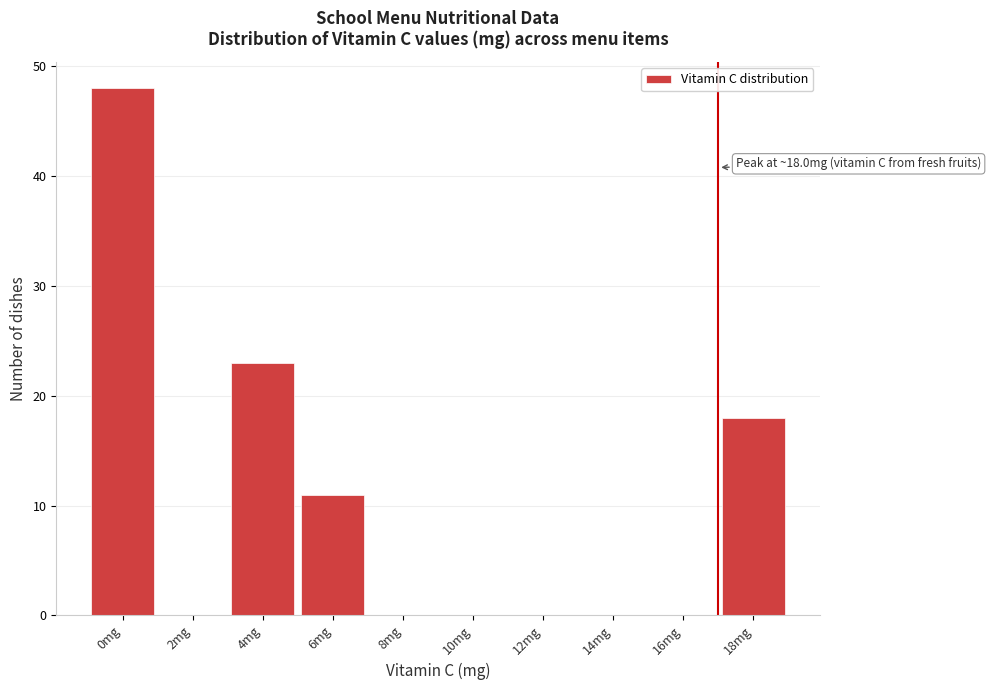

Reading left to right, transcribe all the data shown in this chart.

0mg=48	2mg=0	4mg=23	6mg=11	8mg=0	10mg=0	12mg=0	14mg=0	16mg=0	18mg=18